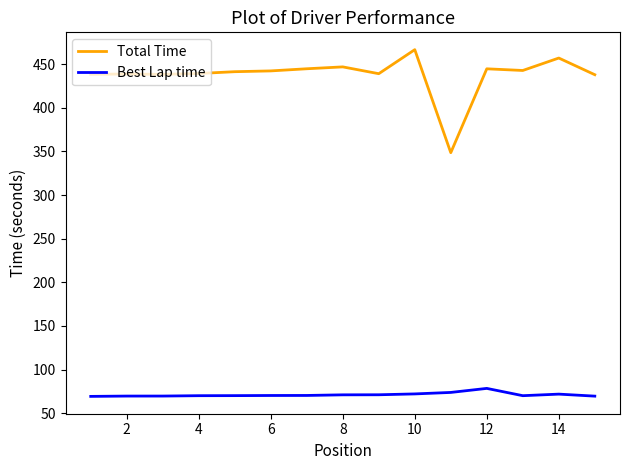

Which series has the widest spread of values?

Total Time